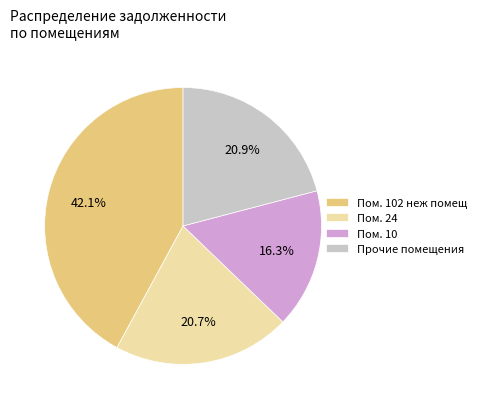

Which slice is the smallest?

Пом. 10